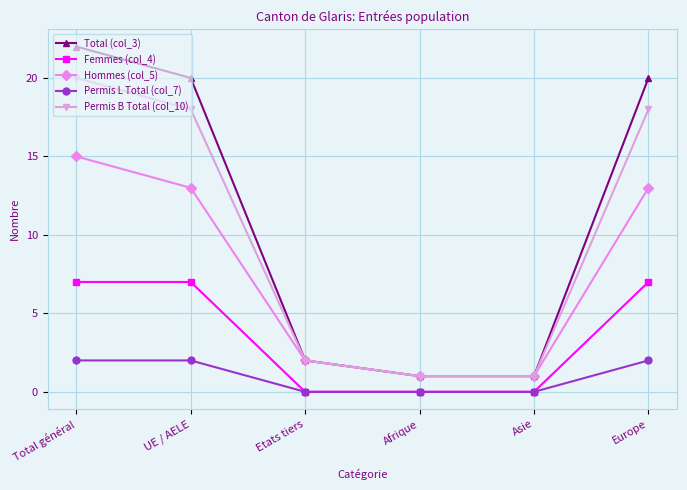

Count the number of data series in this chart.

5